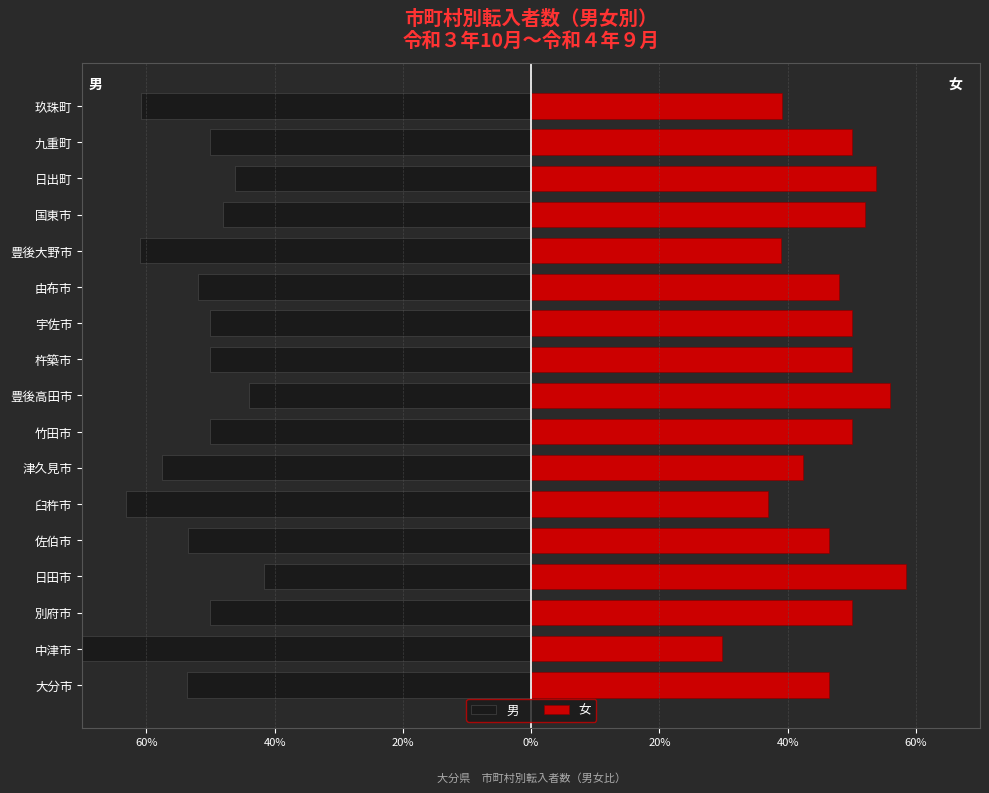

What is the difference between the second highest and minimum values in the 女 series?

26.3